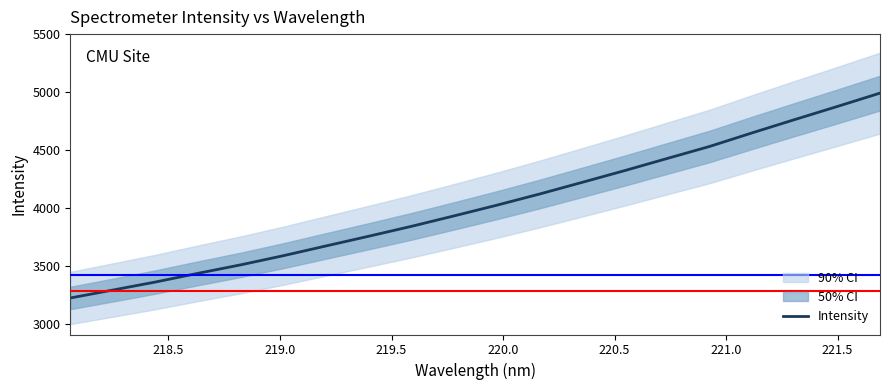

What is the highest value of the Intensity series?

4992.4